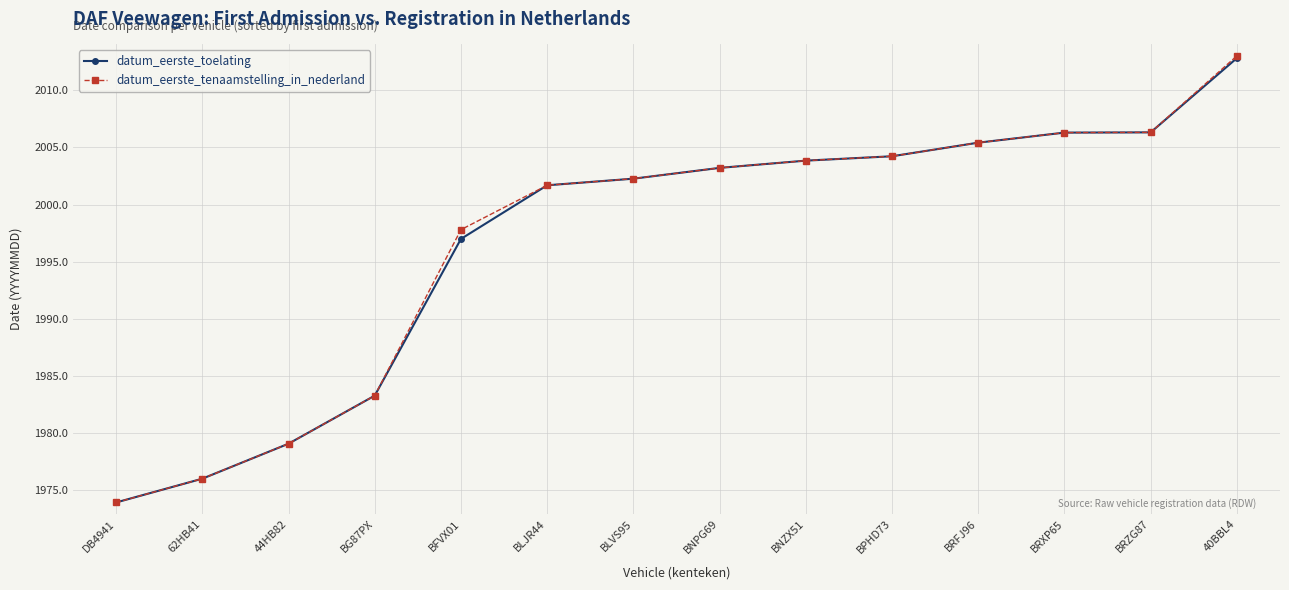

At which label is datum_eerste_tenaamstelling_in_nederland closest to 1993?

BFVX01